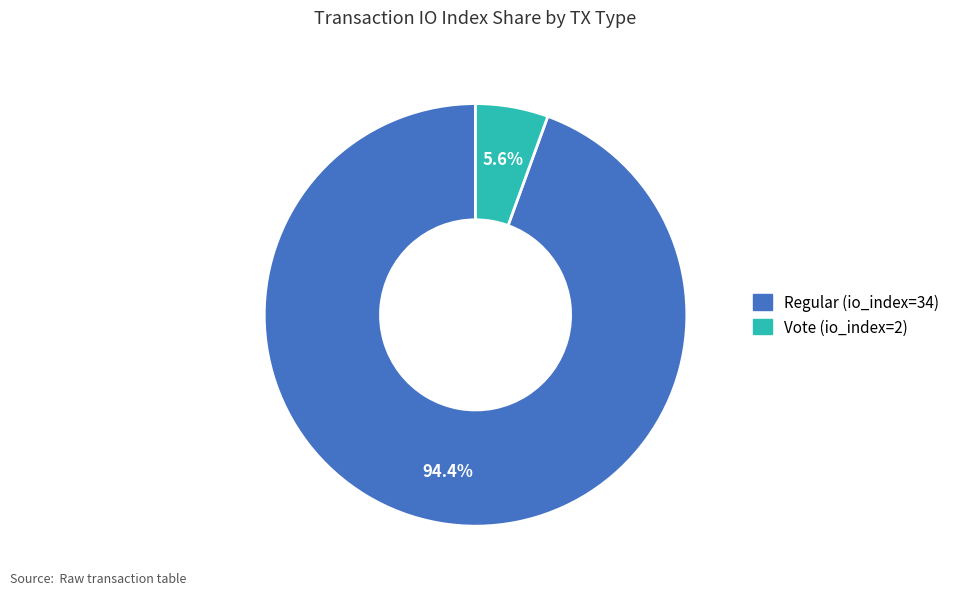

What is the smallest slice in the pie chart?

Vote (io_index=2)